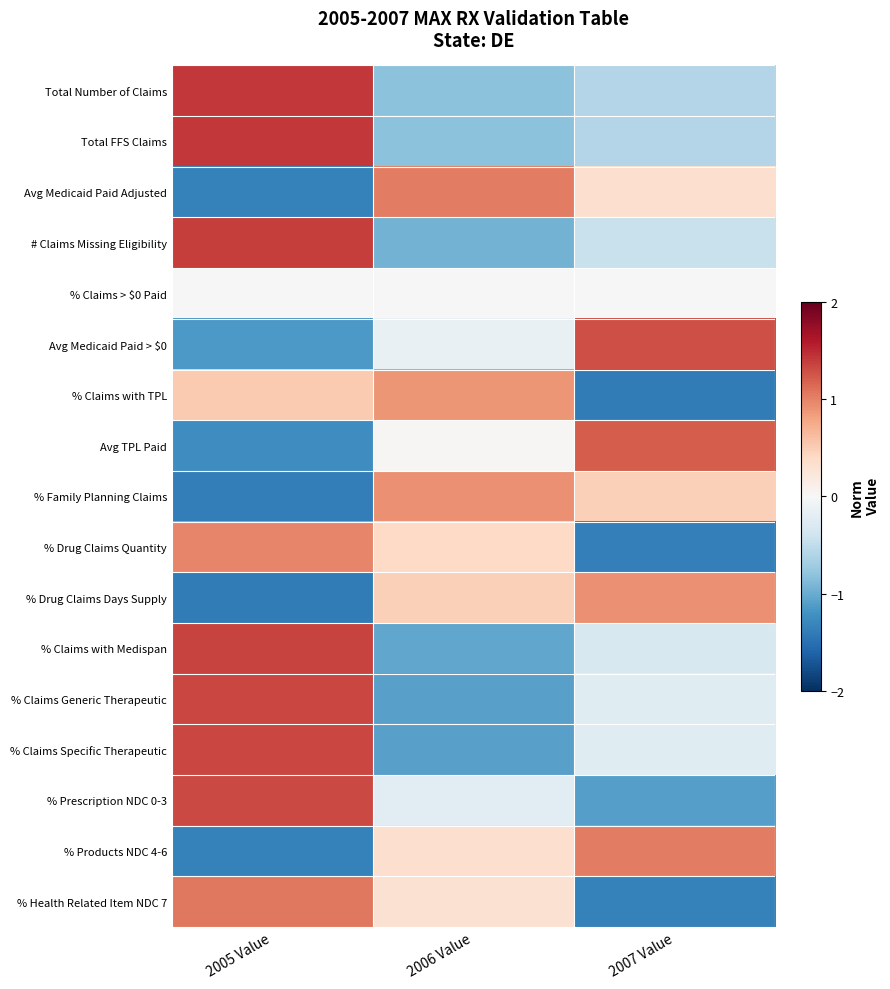

How many categories are shown in the chart?

3